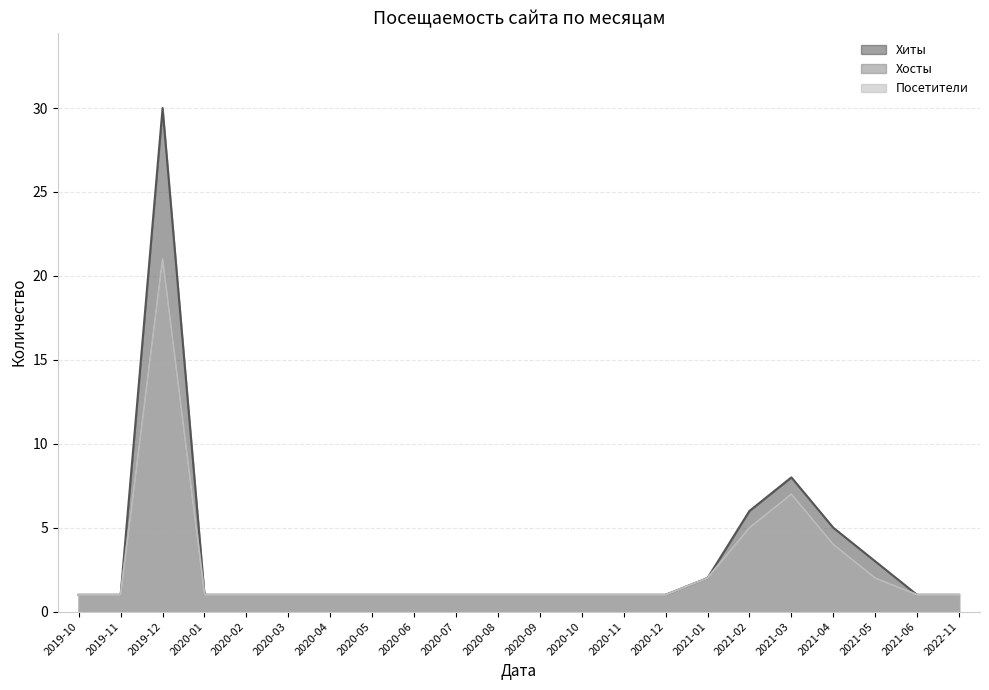

True or false: Хосты and Посетители cross at least once.

False